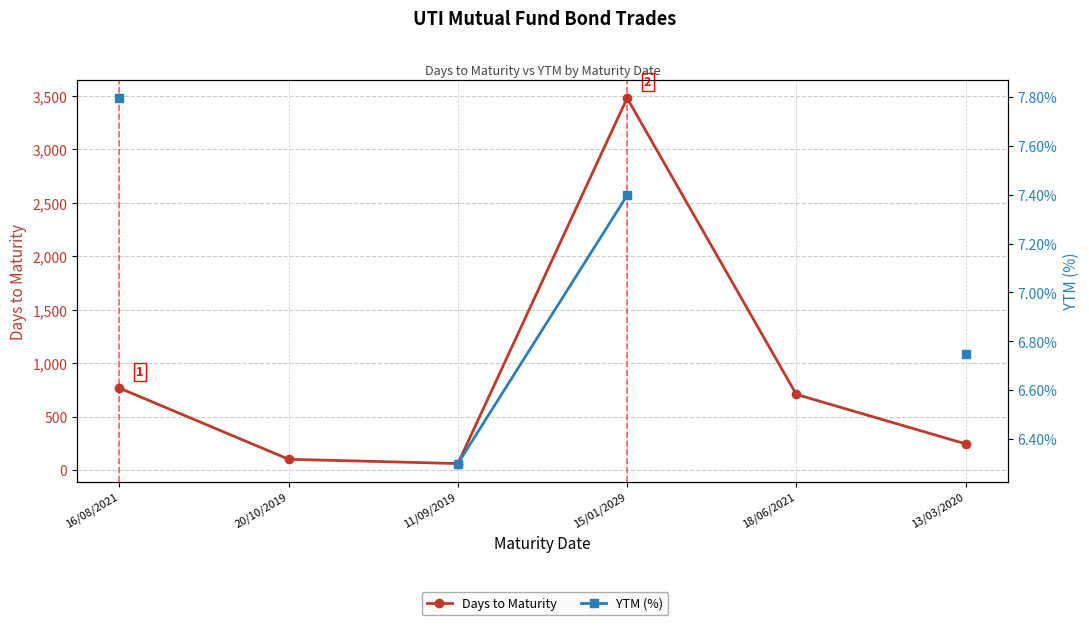

Which series has the largest total across all categories?

Days to Maturity